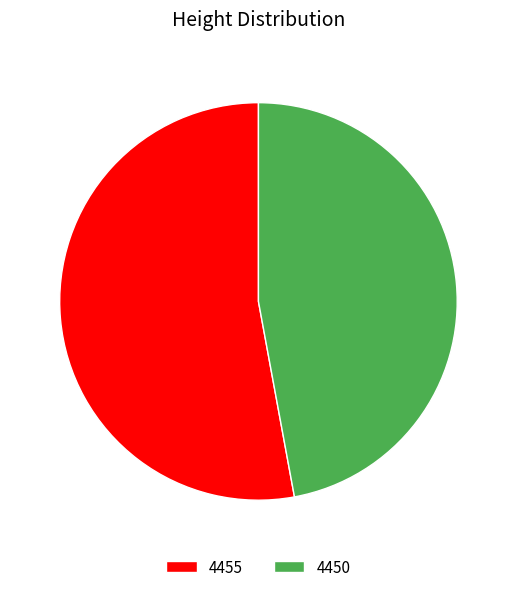

Do 4455 and 4450 together represent more than half of the pie?

Yes